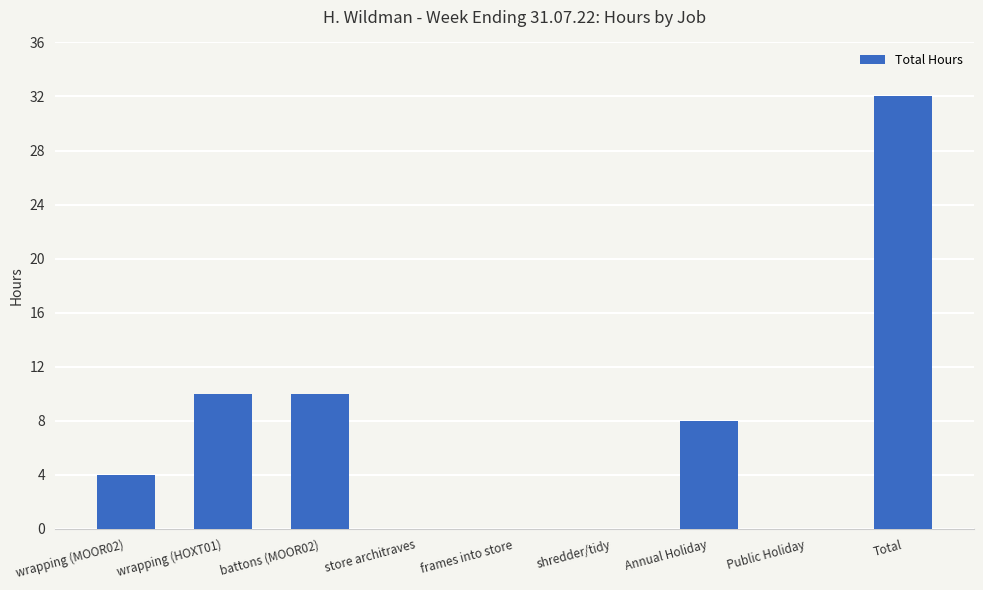

What is the sum of the values at wrapping (MOOR02) and store architraves?

4